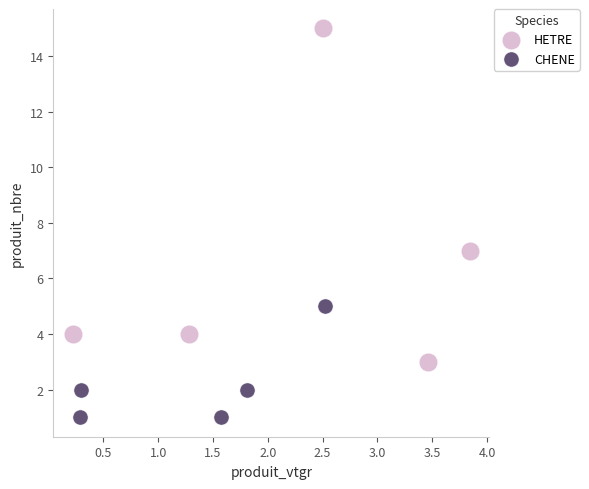

Which series has the widest spread of Y values?

HETRE